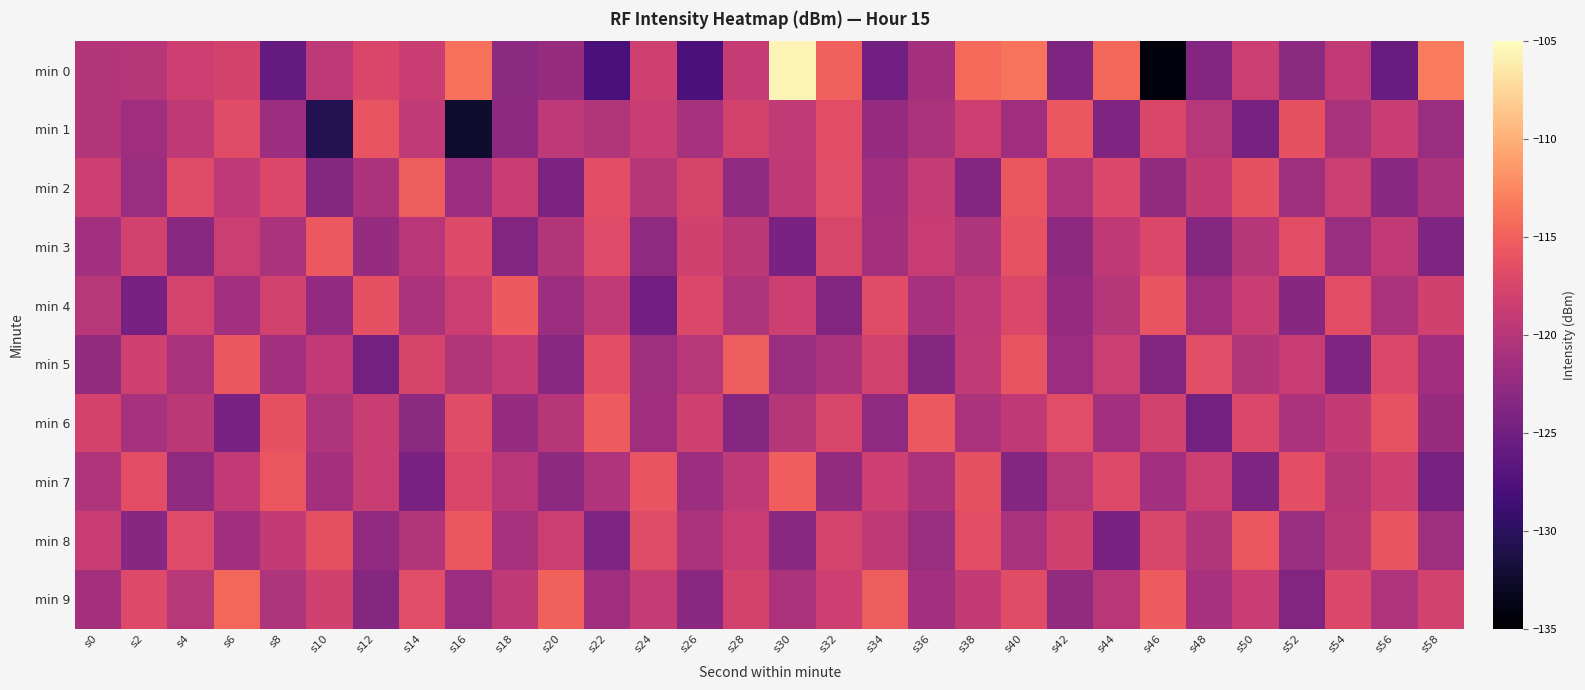

Which series has the largest range (max minus min)?

min 0